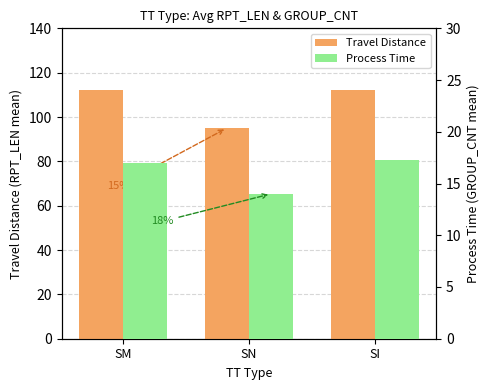

Reading left to right, extract all data points from this chart.

Travel Distance: 112.2	95.0	112.0
Process Time: 17.0	14.0	17.3